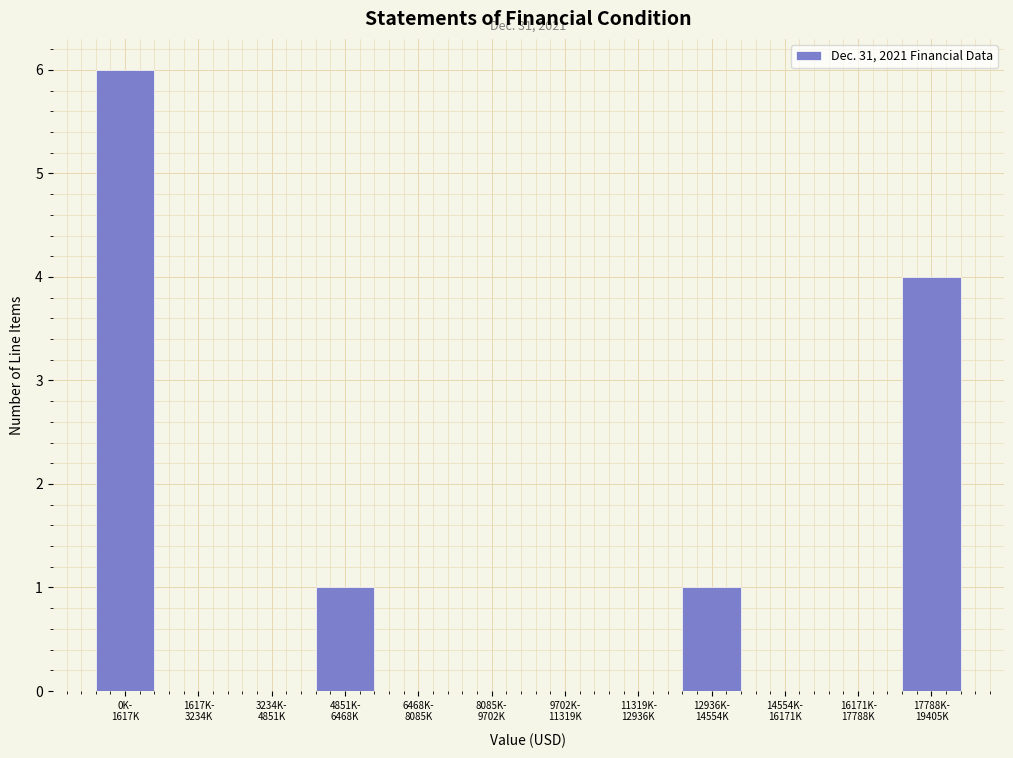

What is the greatest value displayed?

6